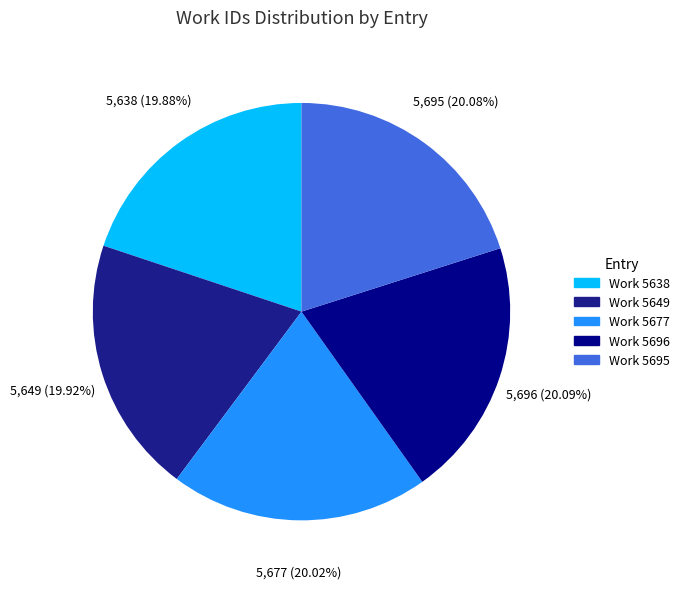

How many segments does this pie chart have?

5